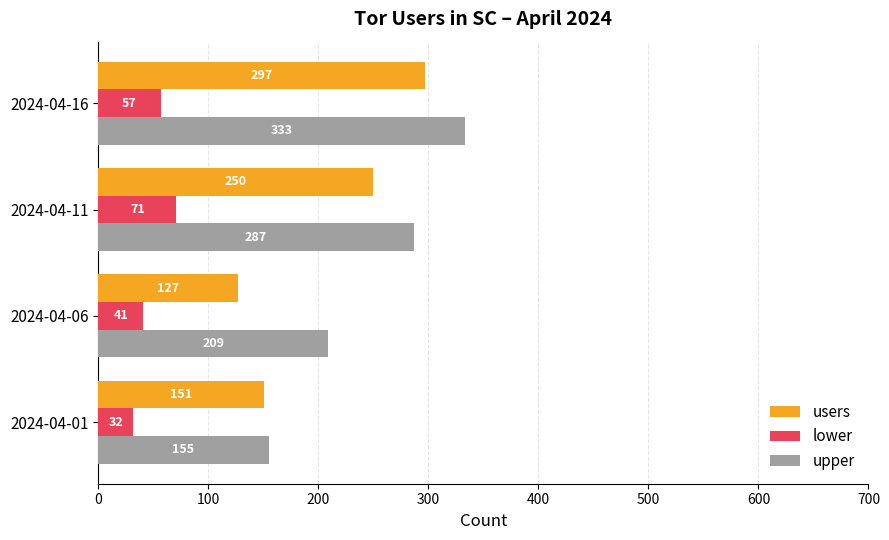

Which series has the widest spread of values?

upper